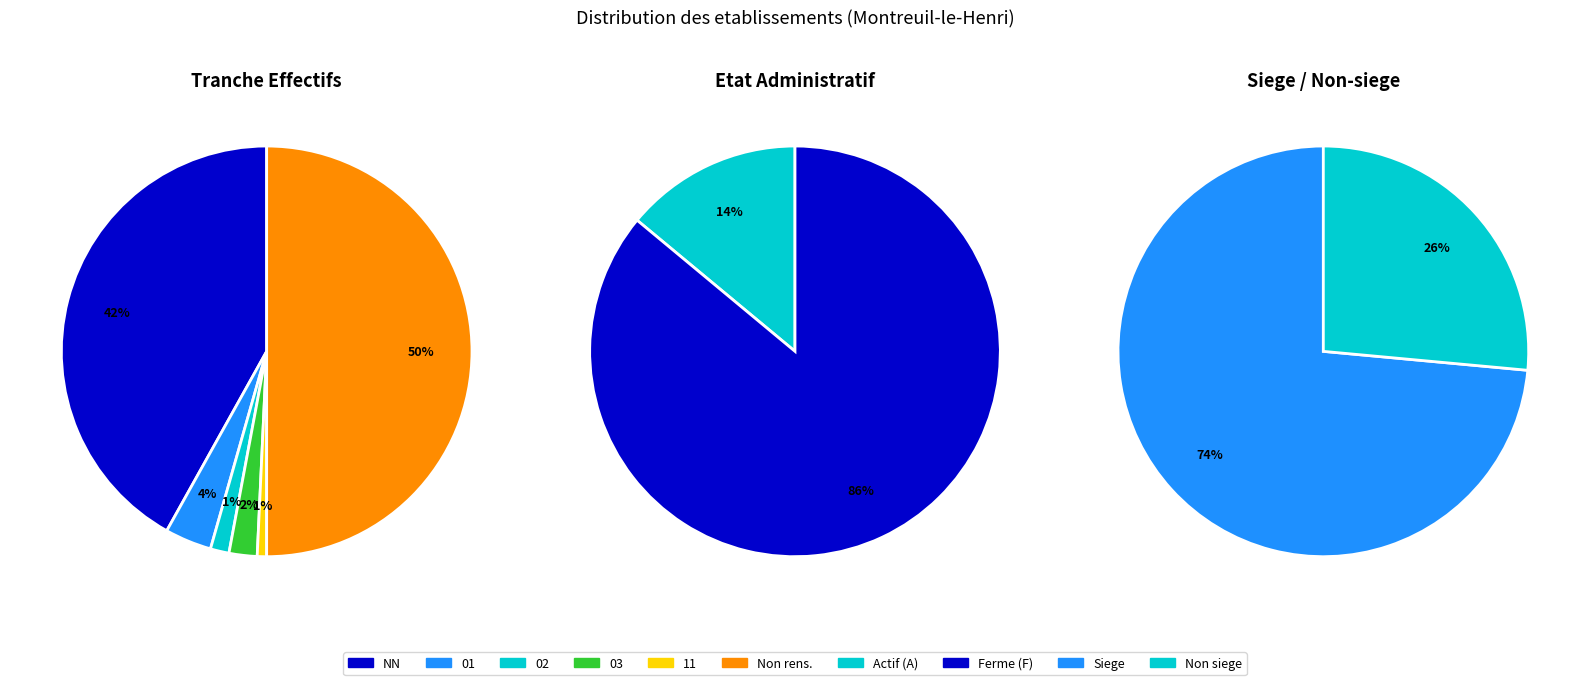

What is the ratio of the value at 02 to the value at 01?

0.4